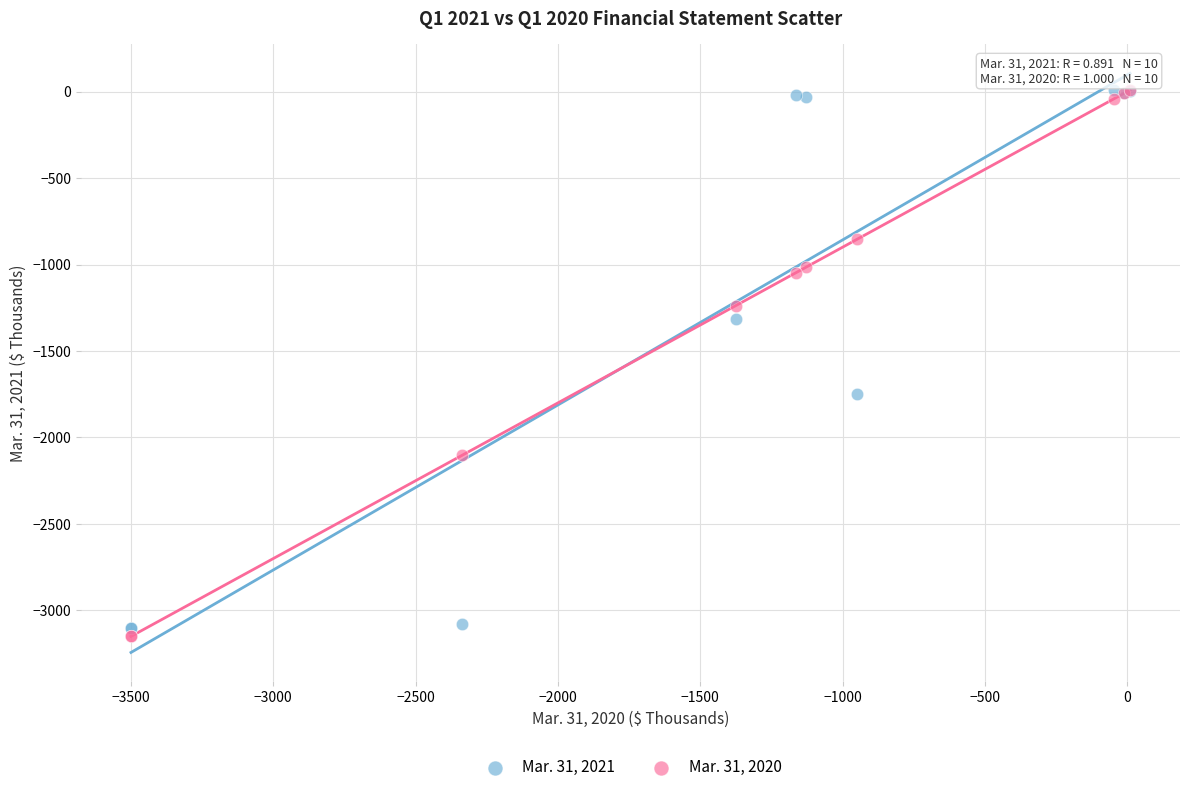

Across all series, what Y value is closest to -1570?

-1751.0